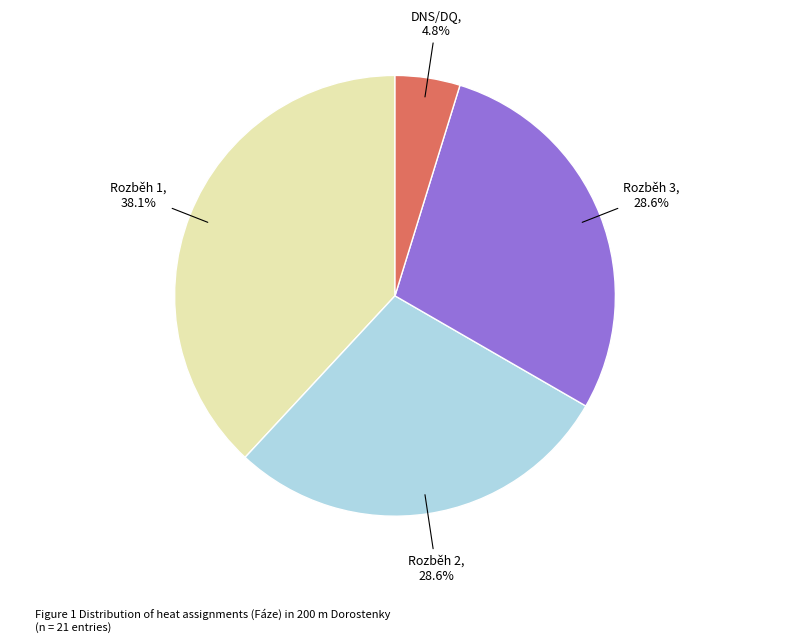

Is Rozběh 3 the majority of the pie?

No